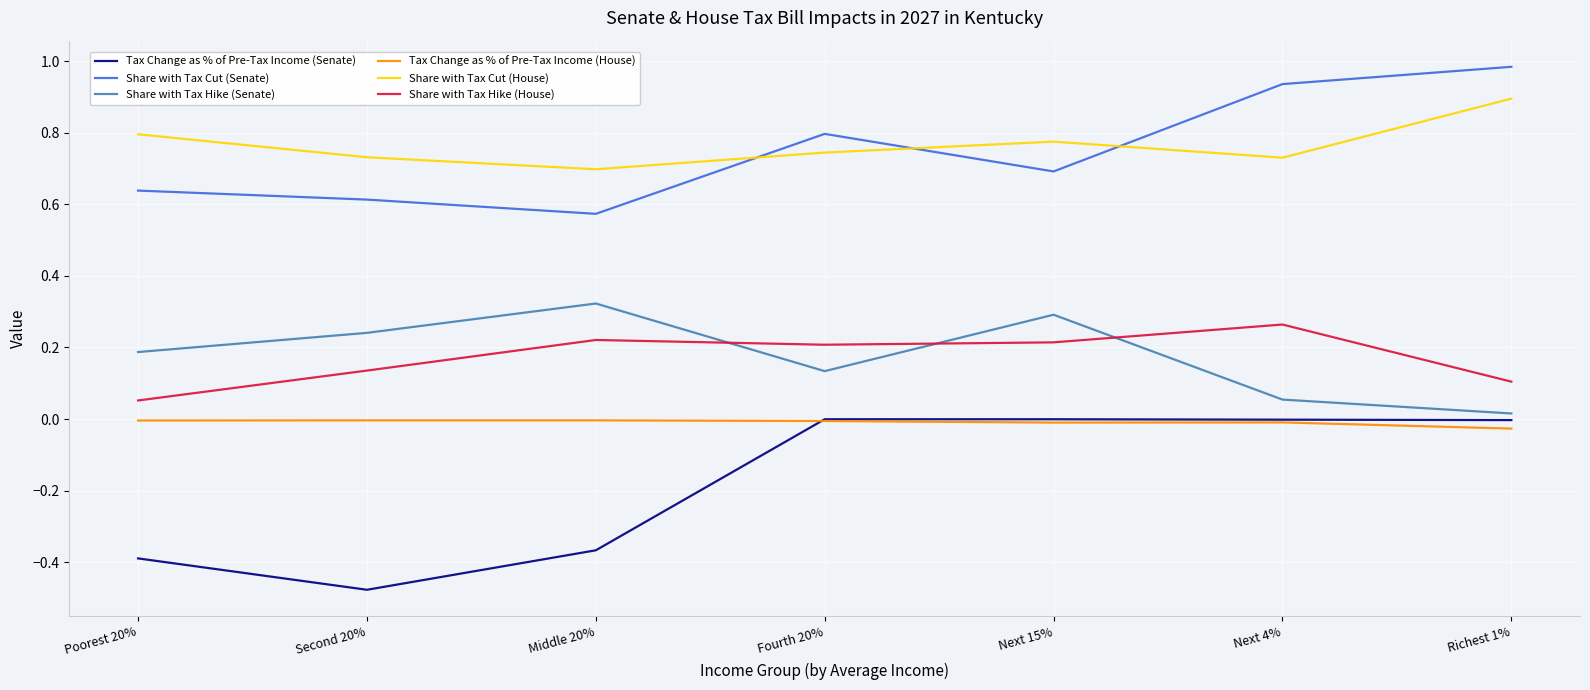

Which series ends up on top after the final intersection of Share with Tax Cut (Senate) and Share with Tax Cut (House)?

Share with Tax Cut (Senate)